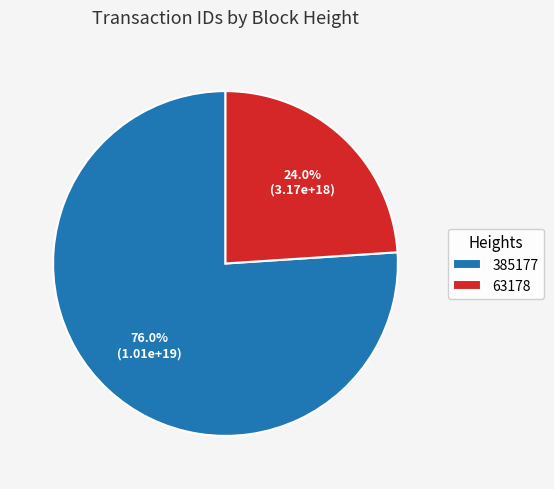

True or false: 63178 accounts for 12% of the total.

False